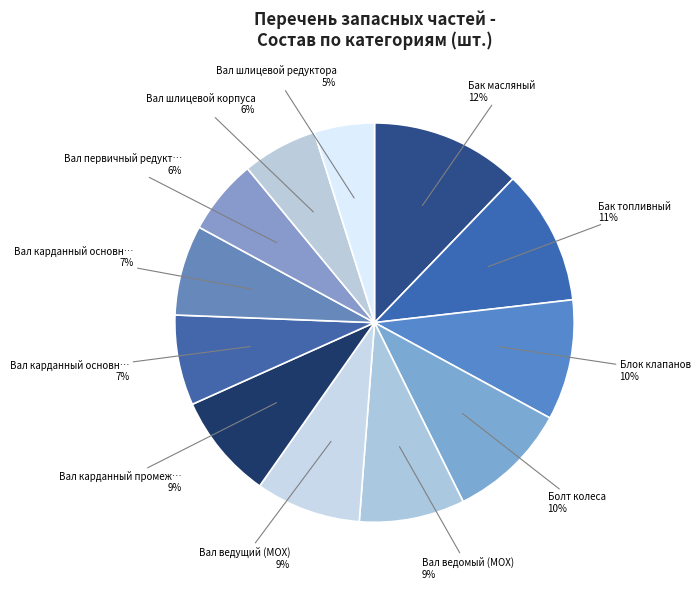

How many slices are in this pie chart?

12